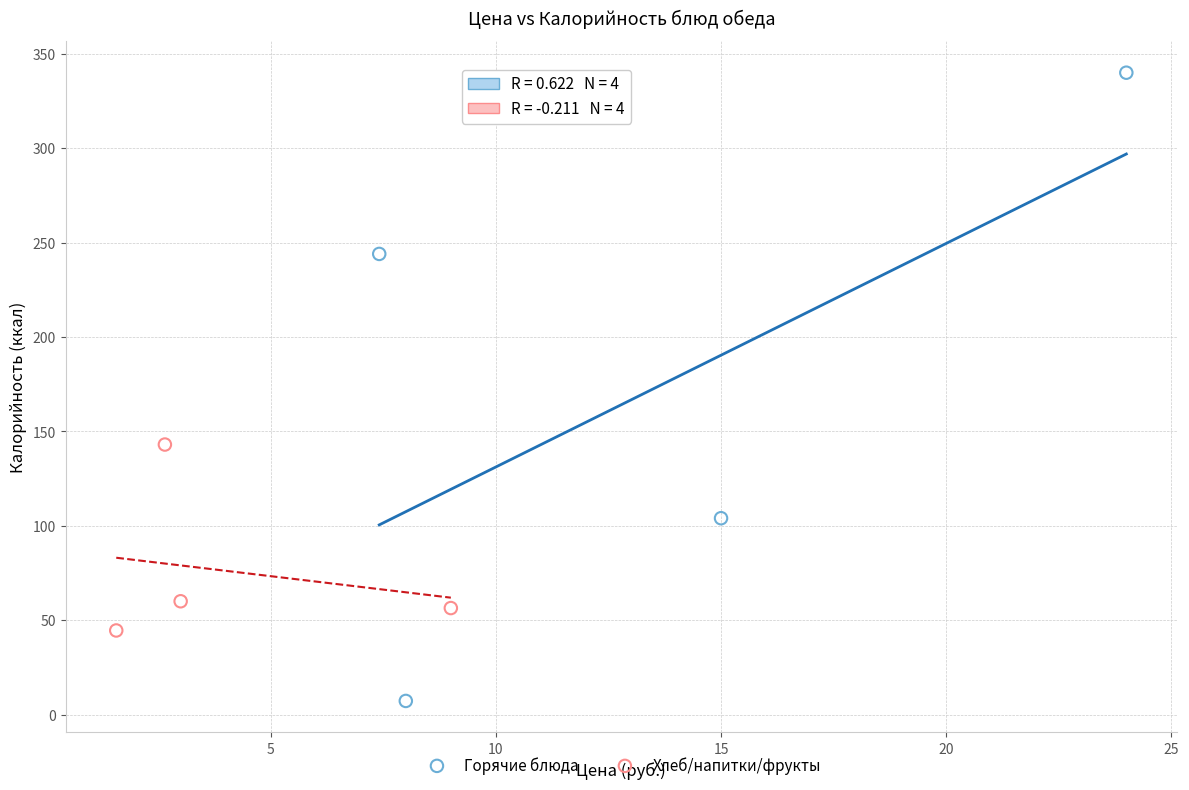

Which series has the widest spread of Y values?

Горячие блюда